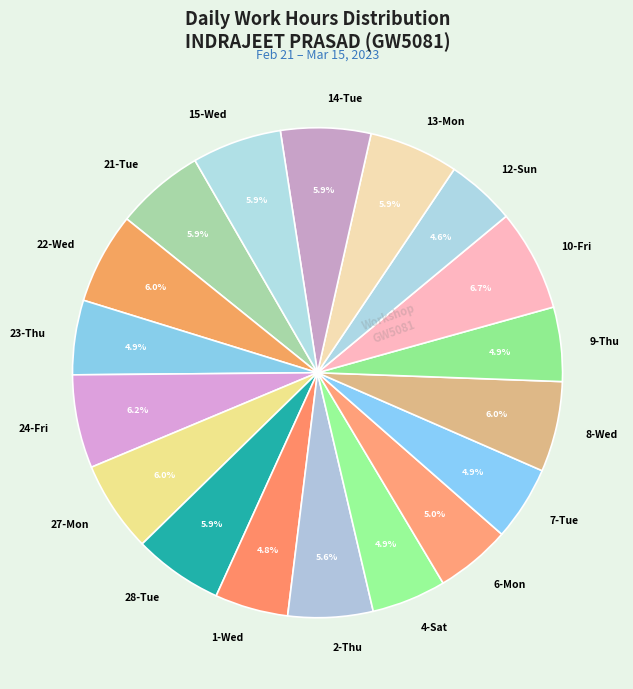

Approximately how many times larger is the value at 14-Tue compared to 28-Tue?

1.0